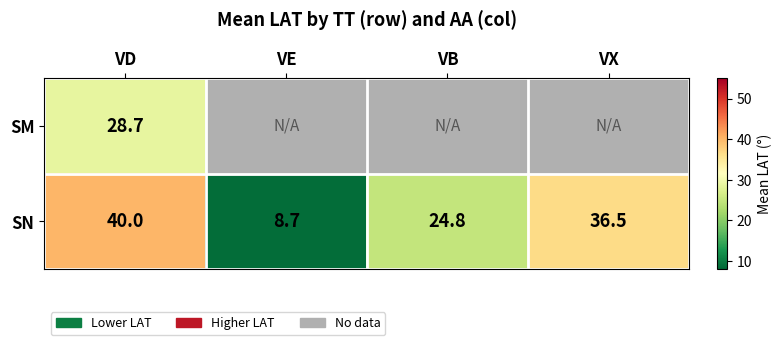

Between VB and VE, which is larger?

VB